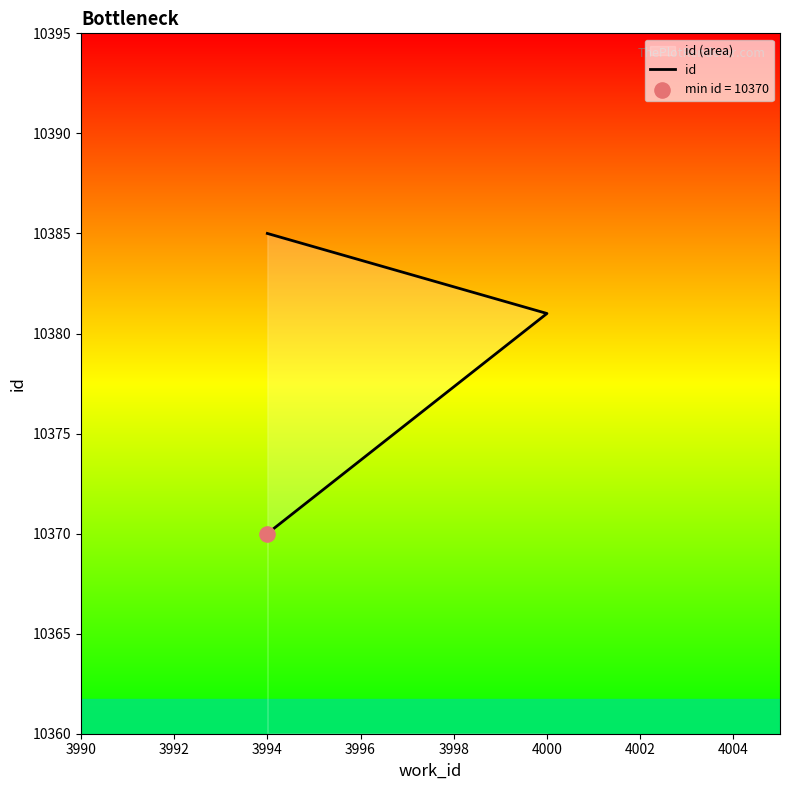

What is the change in value from 3994 to 4000?

+11